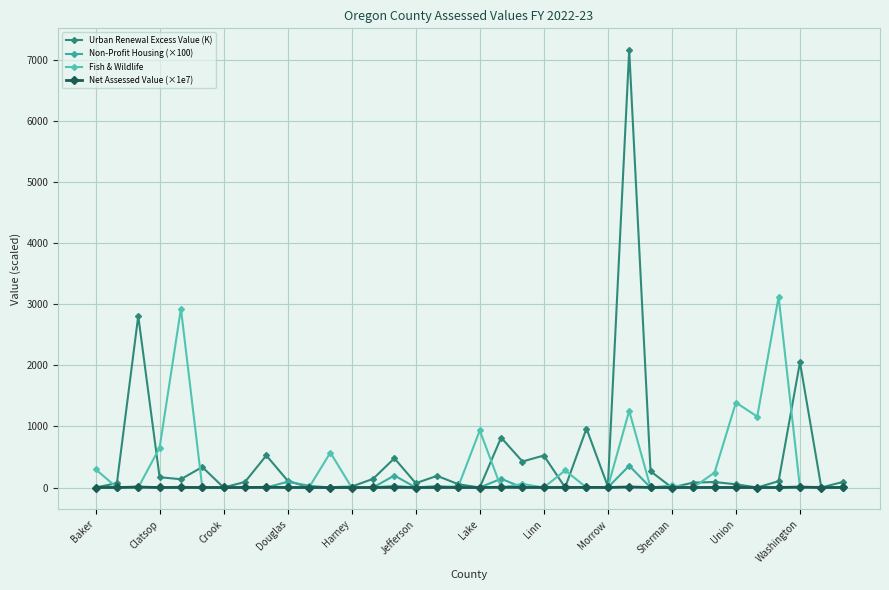

After their last crossing, which series has the higher values: Net Assessed Value (×1e7) or Urban Renewal Excess Value (K)?

Urban Renewal Excess Value (K)